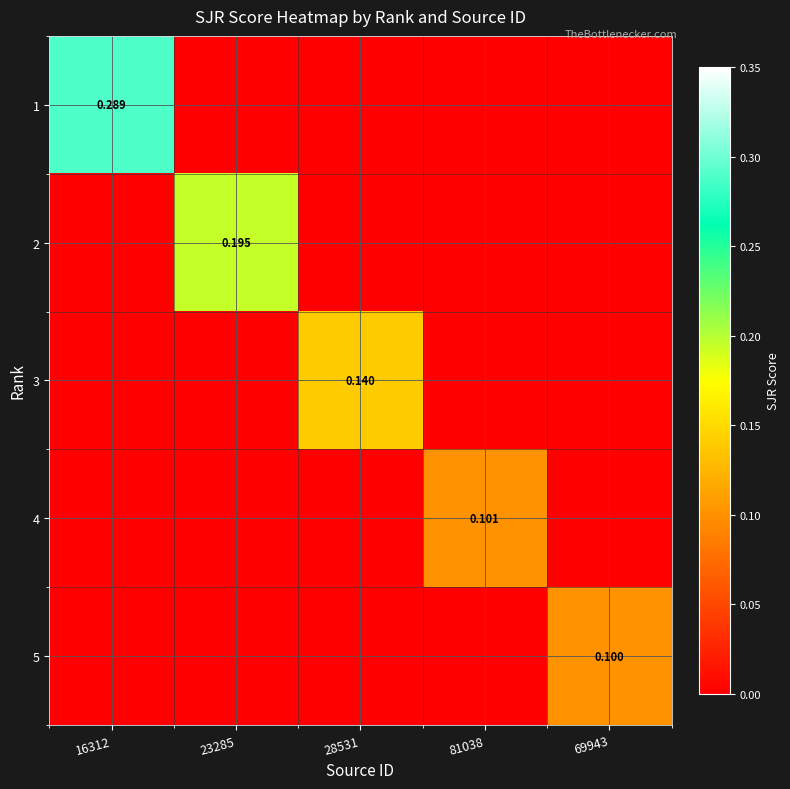

Rank the categories by 3 value from lowest to highest.

16312, 23285, 81038, 69943, 28531